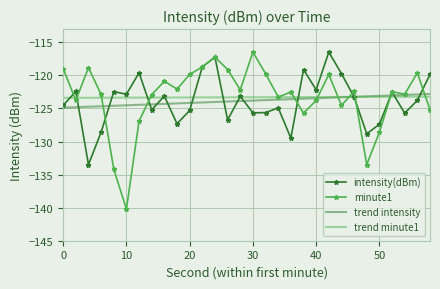

What is the maximum value for trend intensity?

-122.8